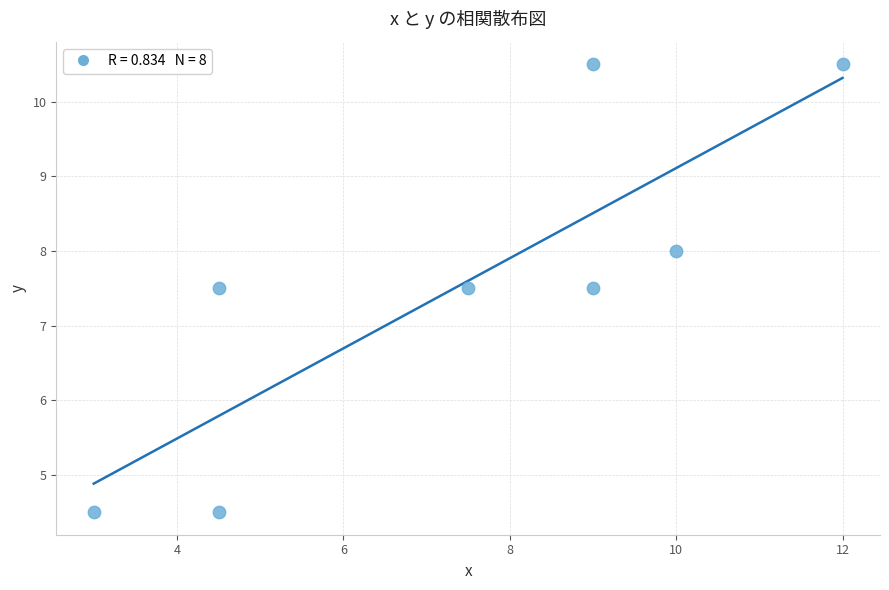

What is the average Y value?

7.6